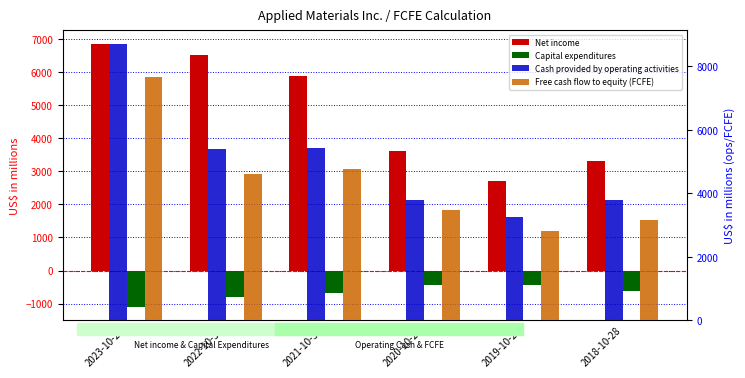

Is the value of Net income at 2020-10-25 greater than the value of Free cash flow to equity (FCFE) at 2019-10-27?

Yes